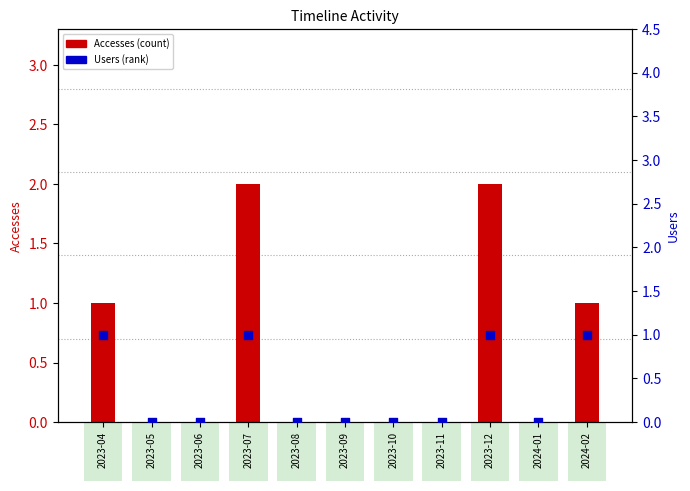

Which series has the largest total across all categories?

Accesses (count)